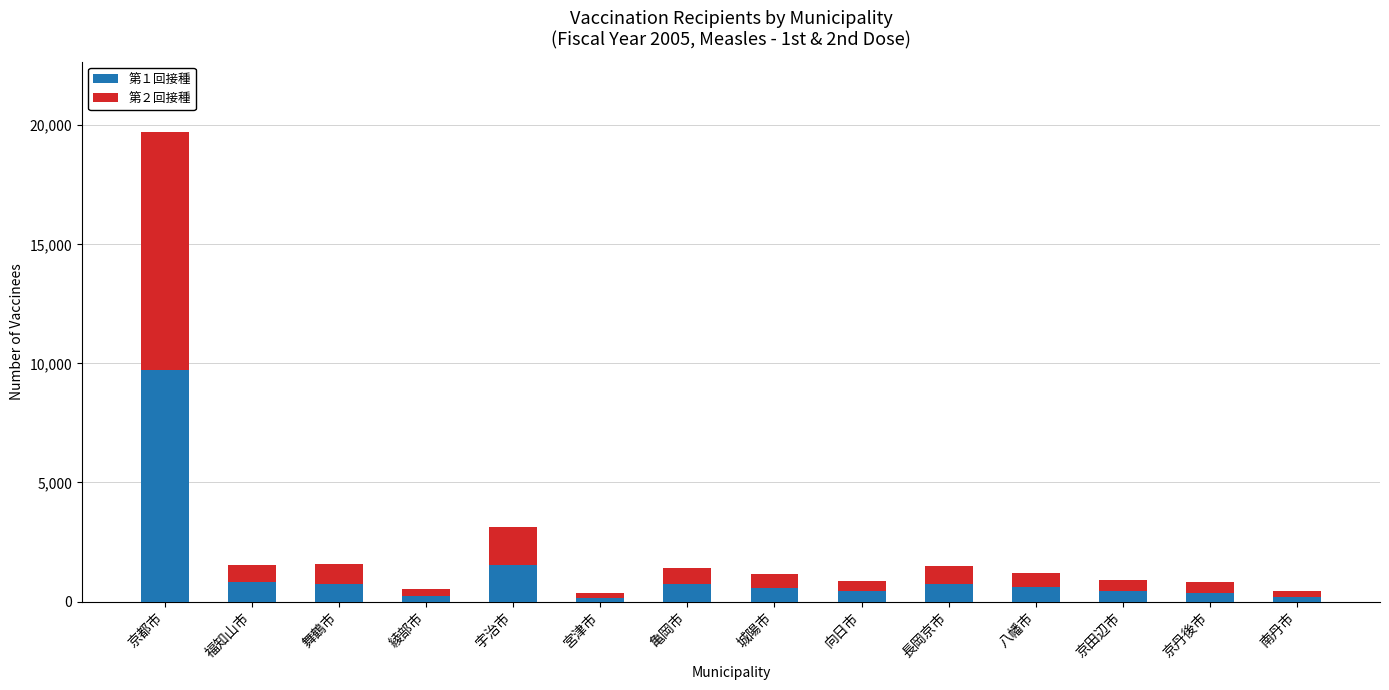

At which label does 第１回接種 reach its peak?

京都市